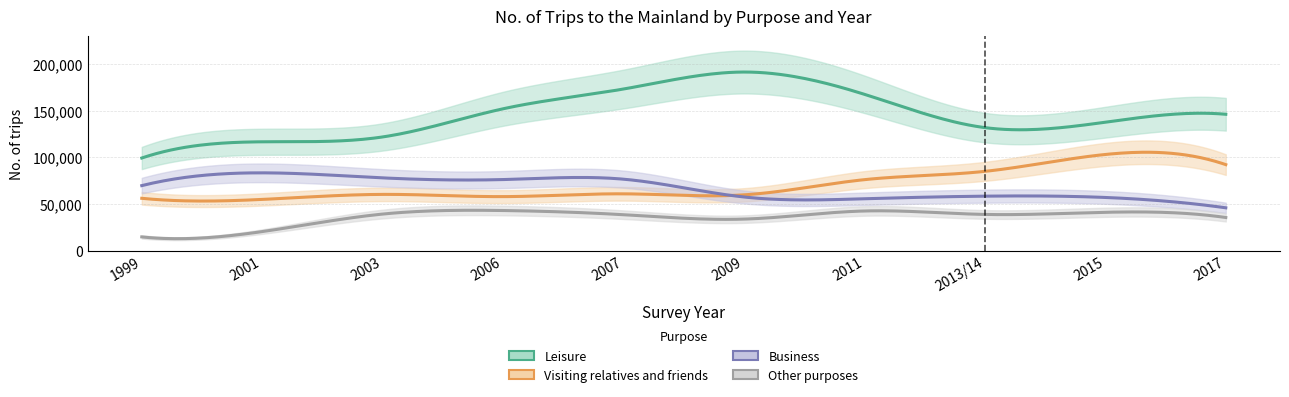

Reading left to right, list all the values displayed in this chart.

Leisure: 1999=99300	2001=116700	2003=121900	2006=152100	2007=173300	2009=191500	2011=167600	2013/14=131900	2015=137700	2017=146200
Visiting relatives and friends: 1999=56100	2001=54900	2003=60300	2006=57900	2007=60900	2009=59800	2011=76100	2013/14=85000	2015=103100	2017=92200
Business: 1999=69700	2001=83400	2003=78000	2006=76200	2007=76600	2009=57500	2011=55600	2013/14=58400	2015=57000	2017=45900
Other purposes: 1999=14700	2001=20400	2003=39200	2006=43000	2007=38500	2009=33800	2011=42500	2013/14=38800	2015=41100	2017=35500